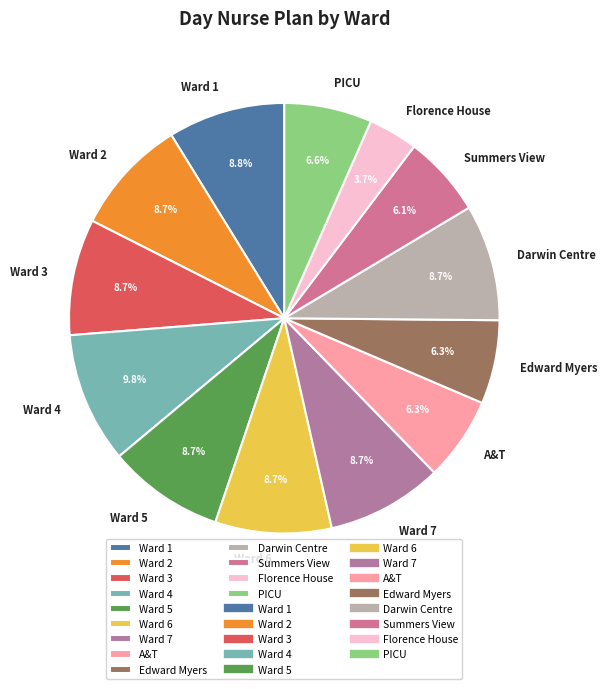

To the nearest percent, what portion does Ward 6 represent?

9%